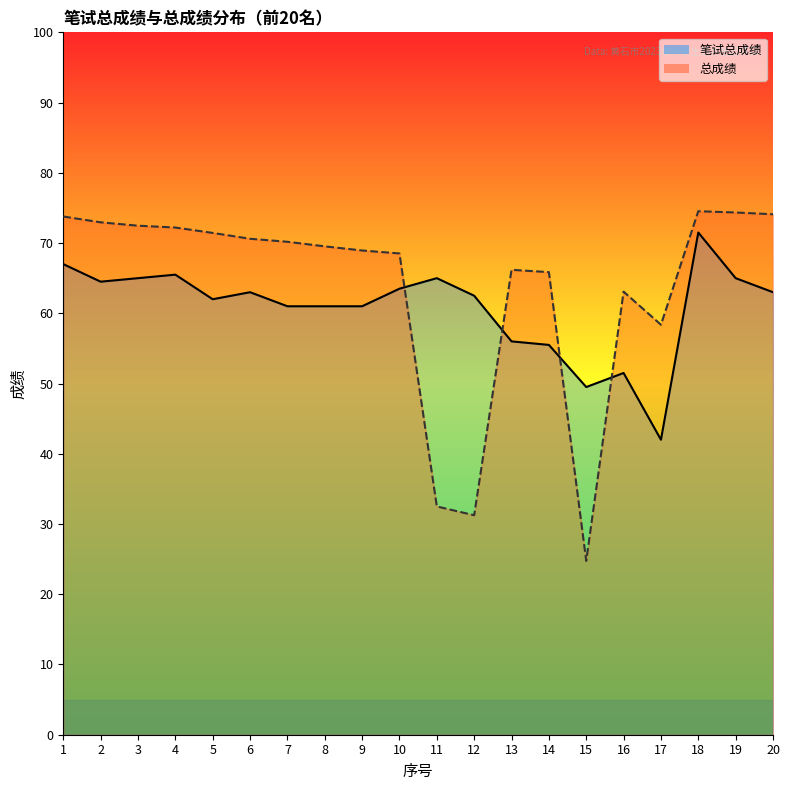

Where is the first local minimum for 总成绩_line?

12